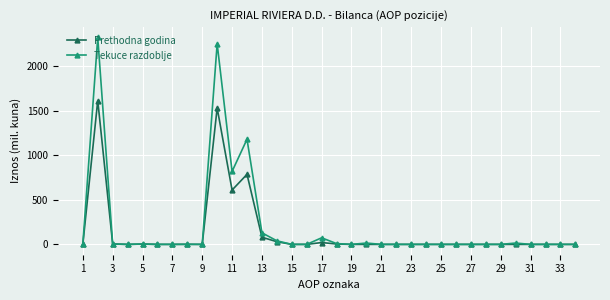

What is the greatest value displayed?

2318.8